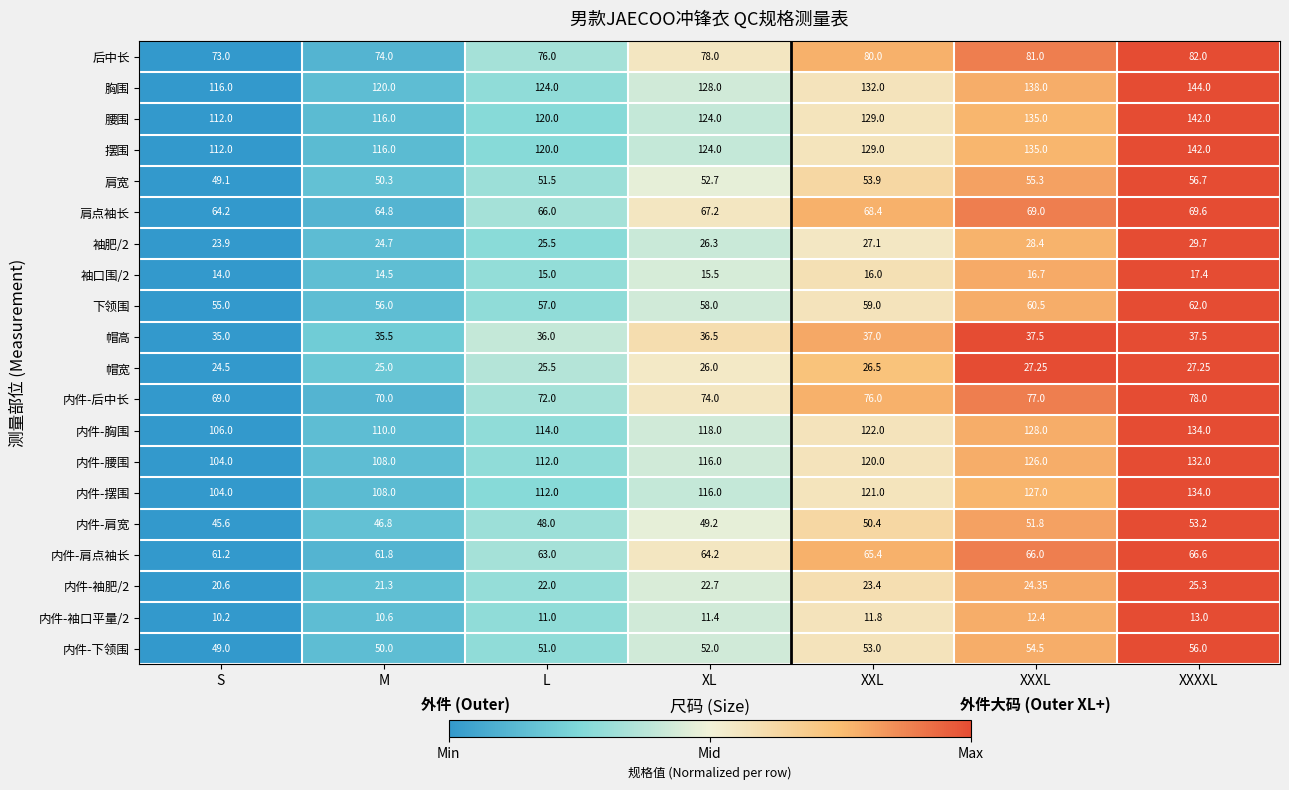

At which label is 内件-胸围 closest to 120?

XL